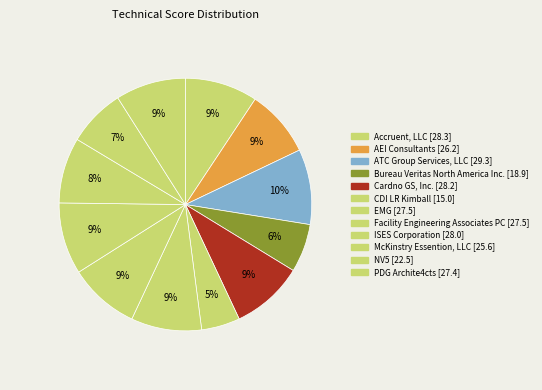

Approximately how many times larger is the value at Facility Engineering Associates PC compared to ATC Group Services, LLC?

0.9